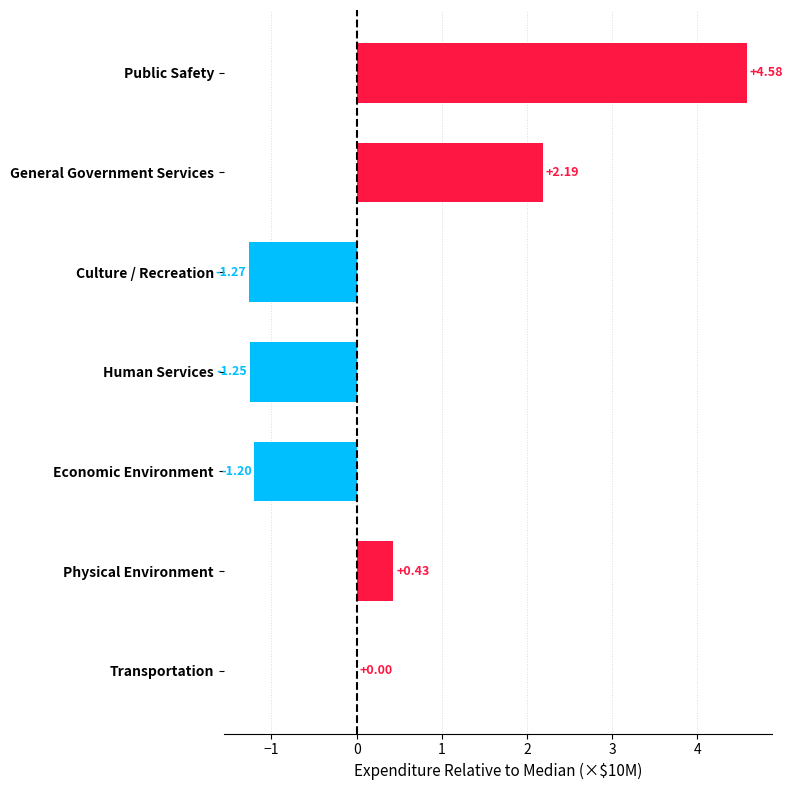

Which has a higher value, General Government Services or Public Safety?

Public Safety